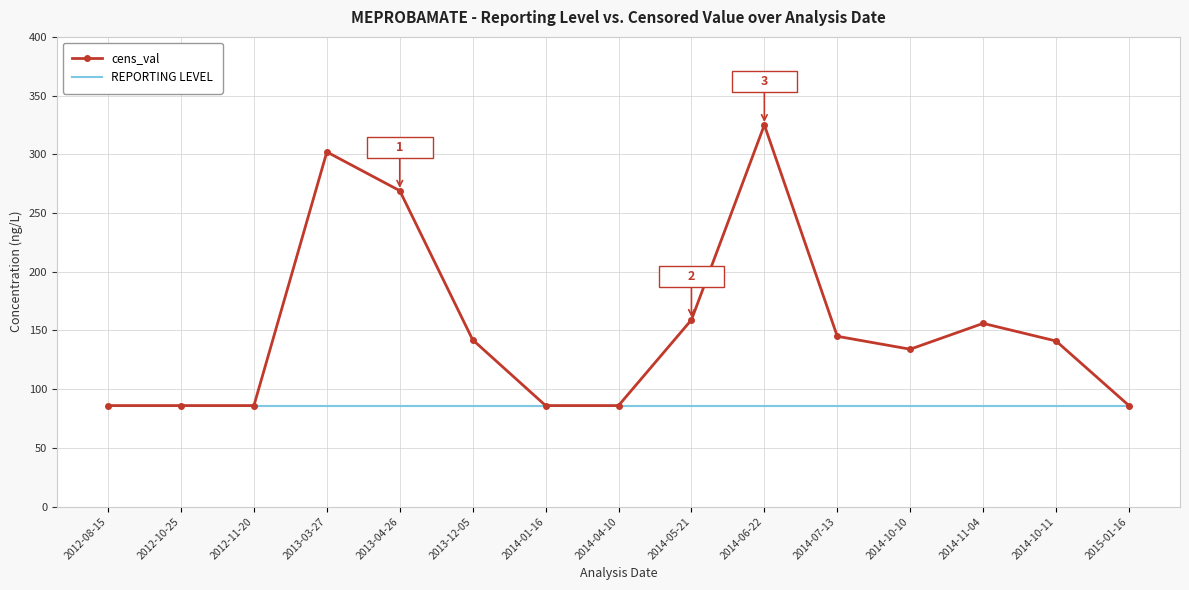

What is the highest value of the cens_val series?

325